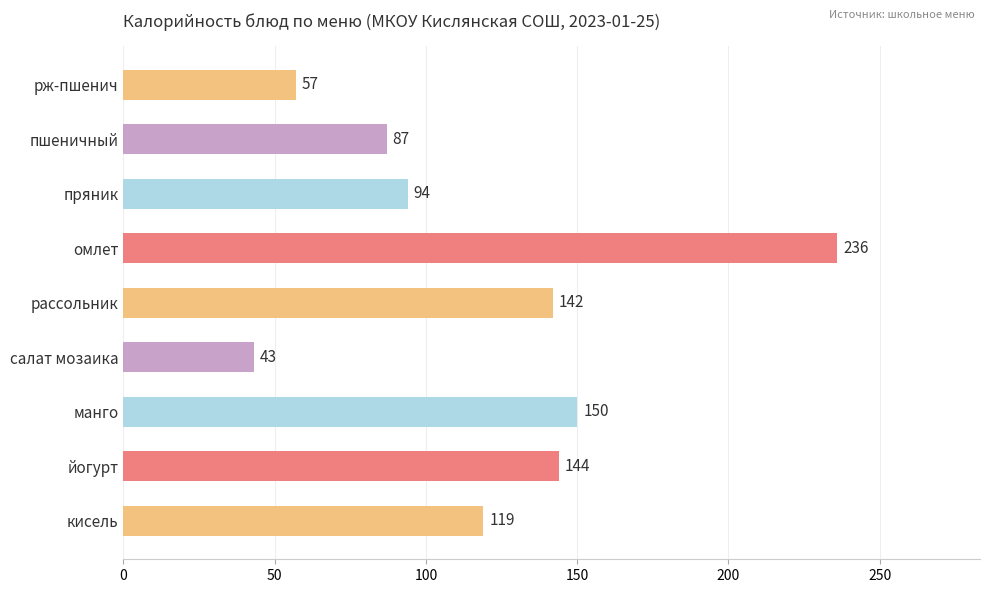

What is the difference between the second highest and second lowest values?

93